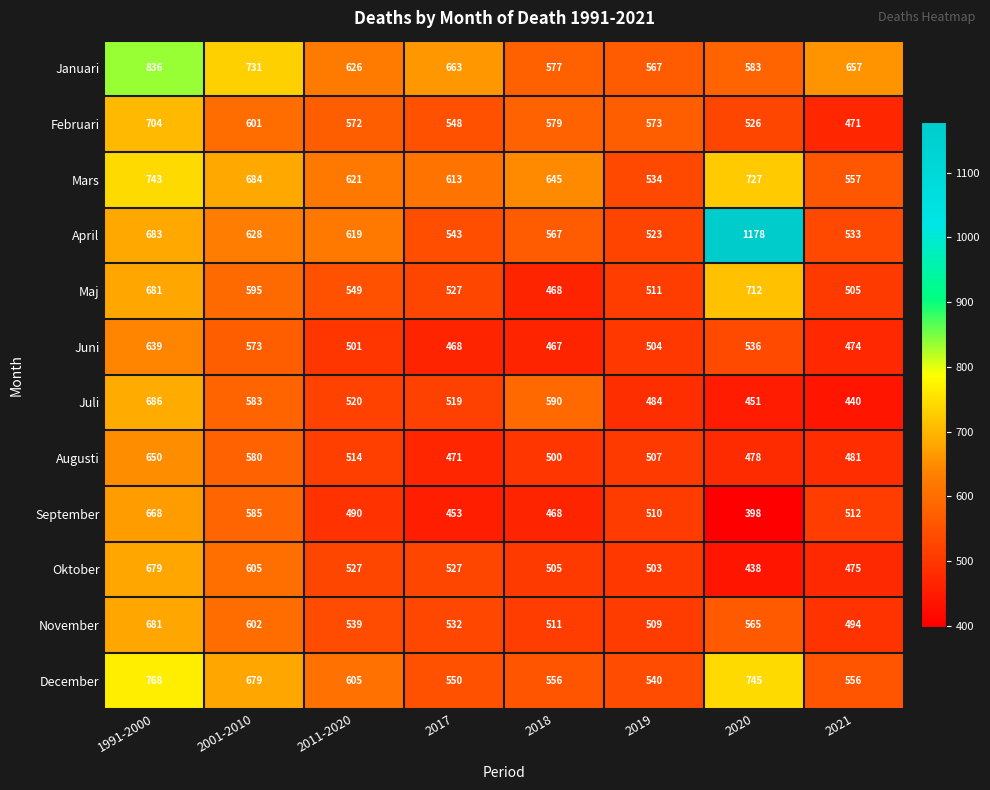

Rank the series at 2021 from lowest to highest value.

Juli, Februari, Juni, Oktober, Augusti, November, Maj, September, April, December, Mars, Januari